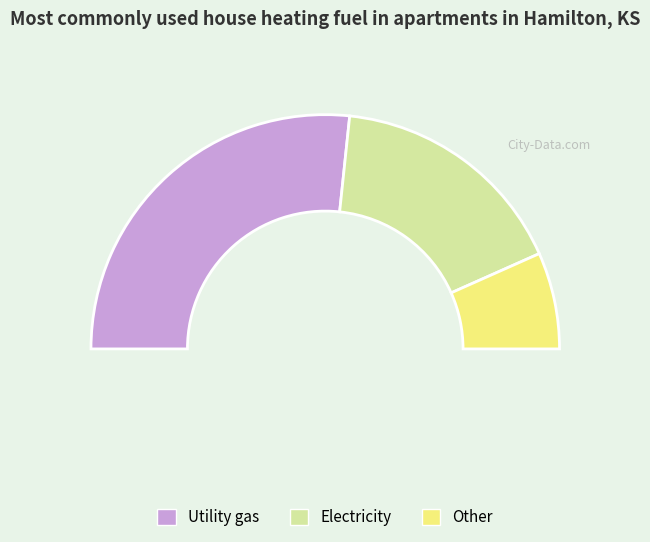

Which slice is the smallest?

3